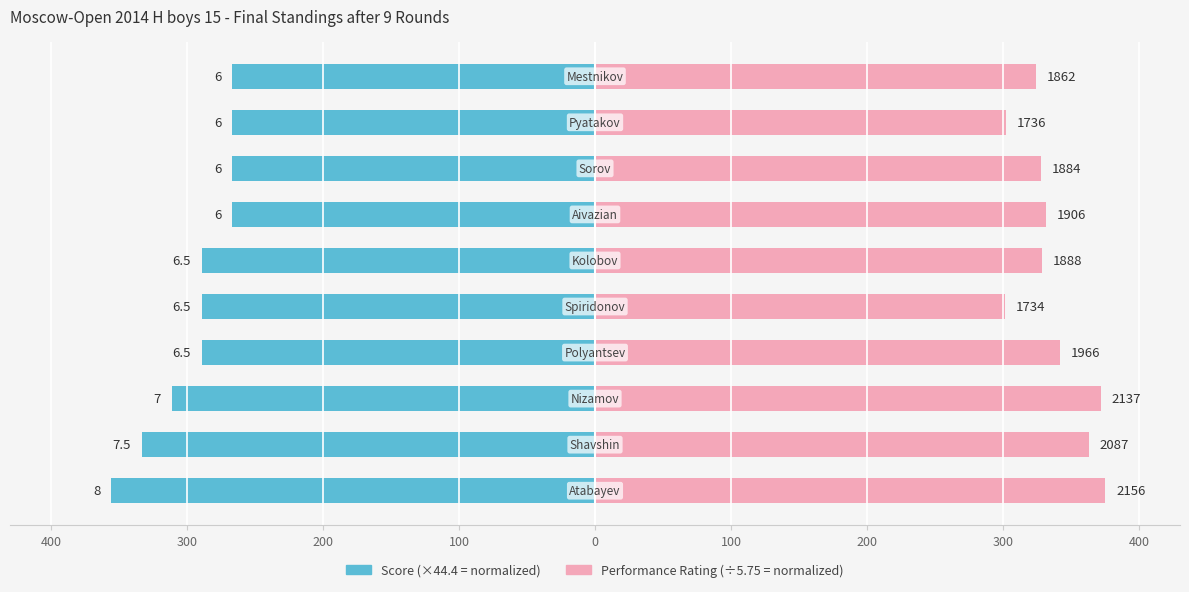

What is the value of the Score (normalized) bar at the 10th from the left?

-266.7